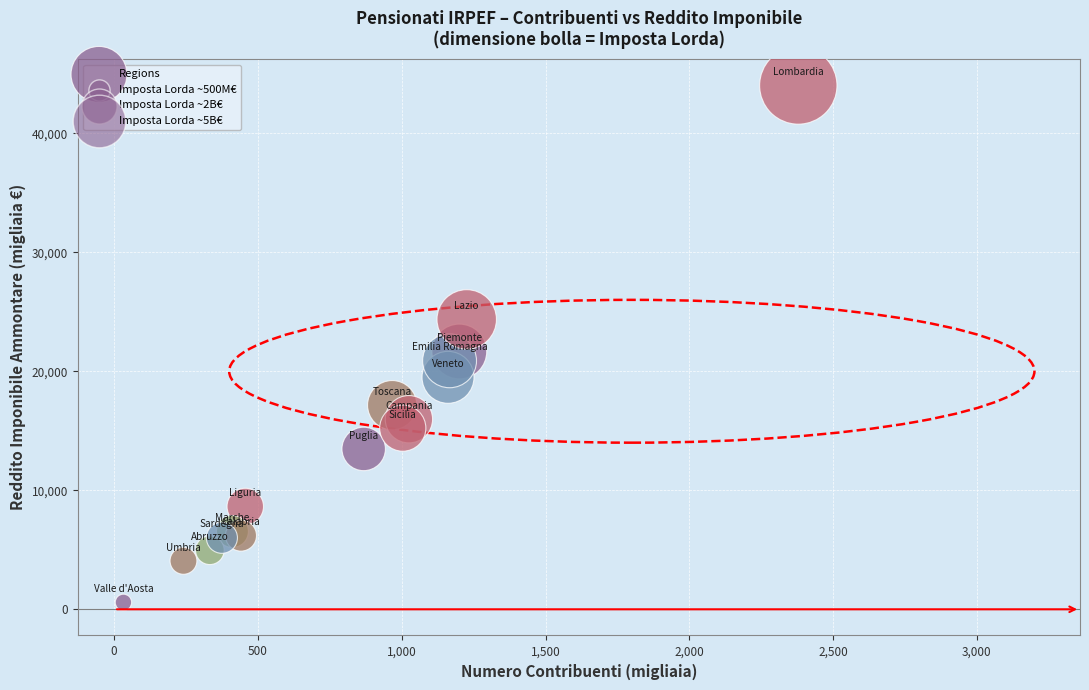

What Y value in the scatter plot is closest to 22296?

21659.2